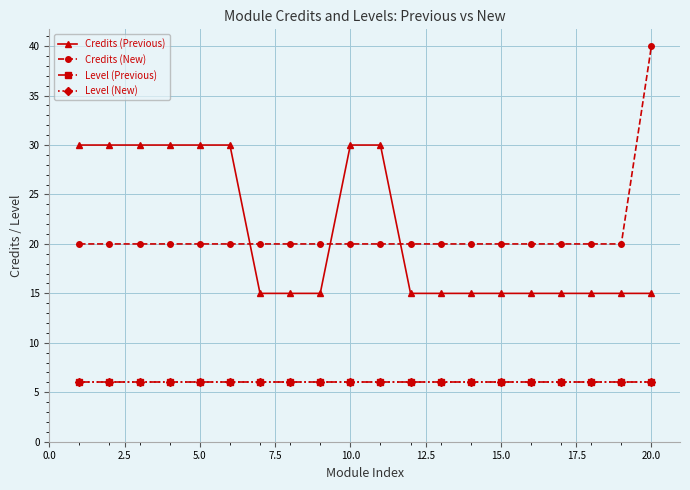

What is the difference between the second highest and minimum values in the Credits (Previous) series?

15